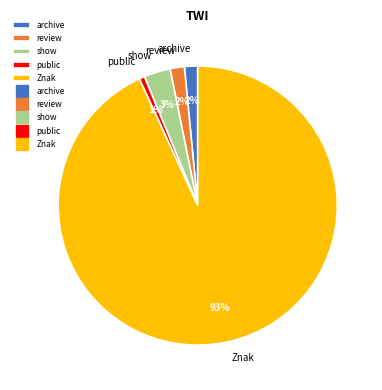

Is it true that show is 3% of the pie?

True